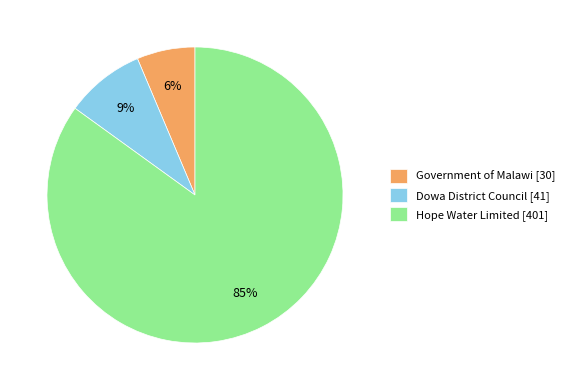

What is the ratio of the value at Dowa District Council to the value at Hope Water Limited?

0.1